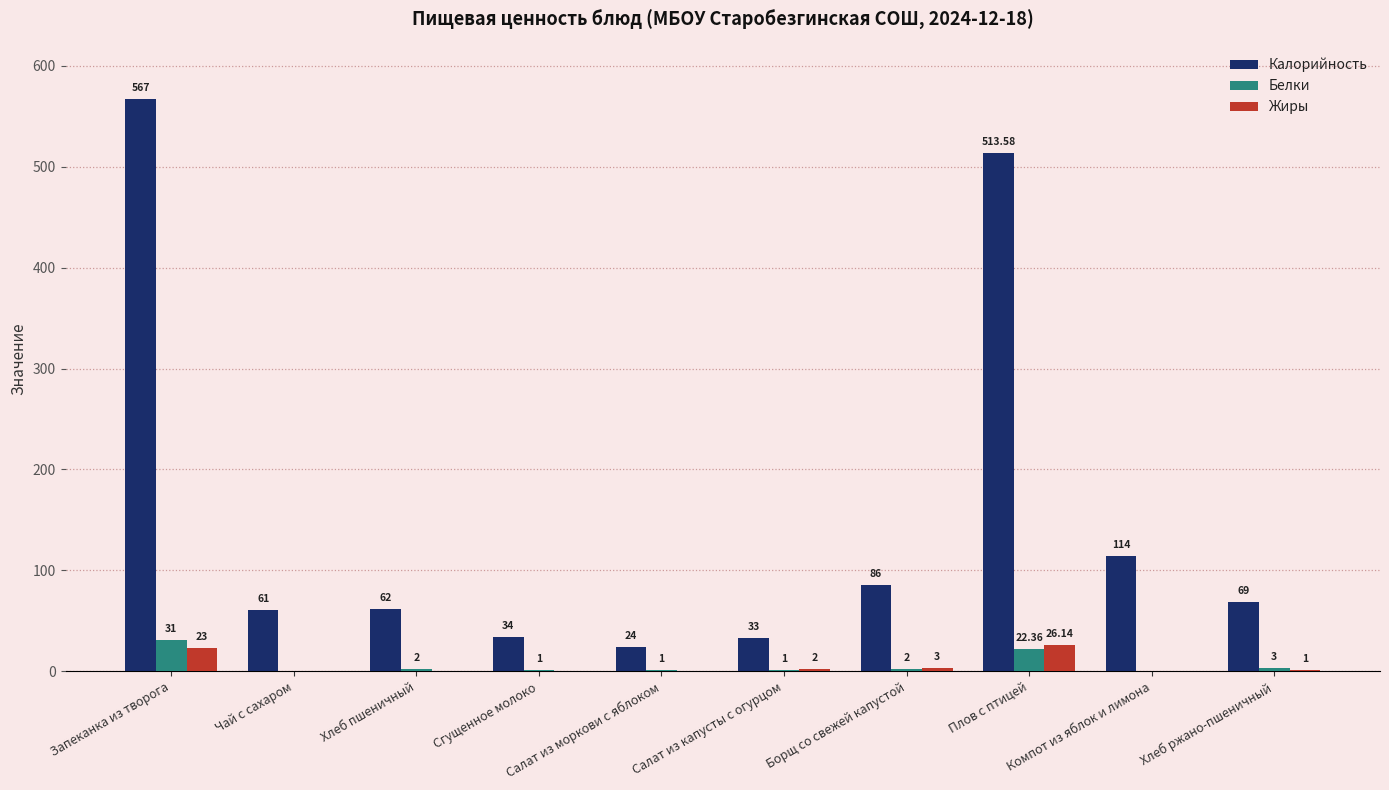

How many groups of bars are there?

10